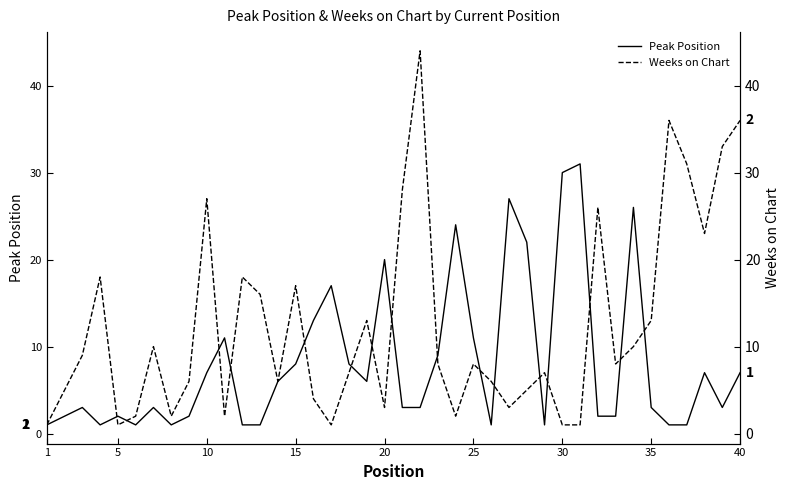

Count the number of data series in this chart.

2